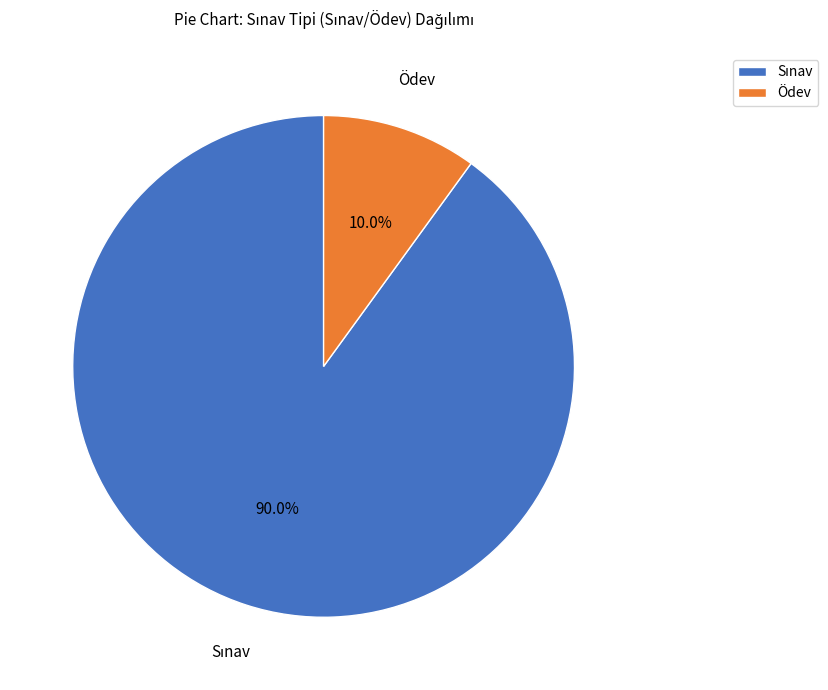

Does Ödev account for over 50% of the chart?

No